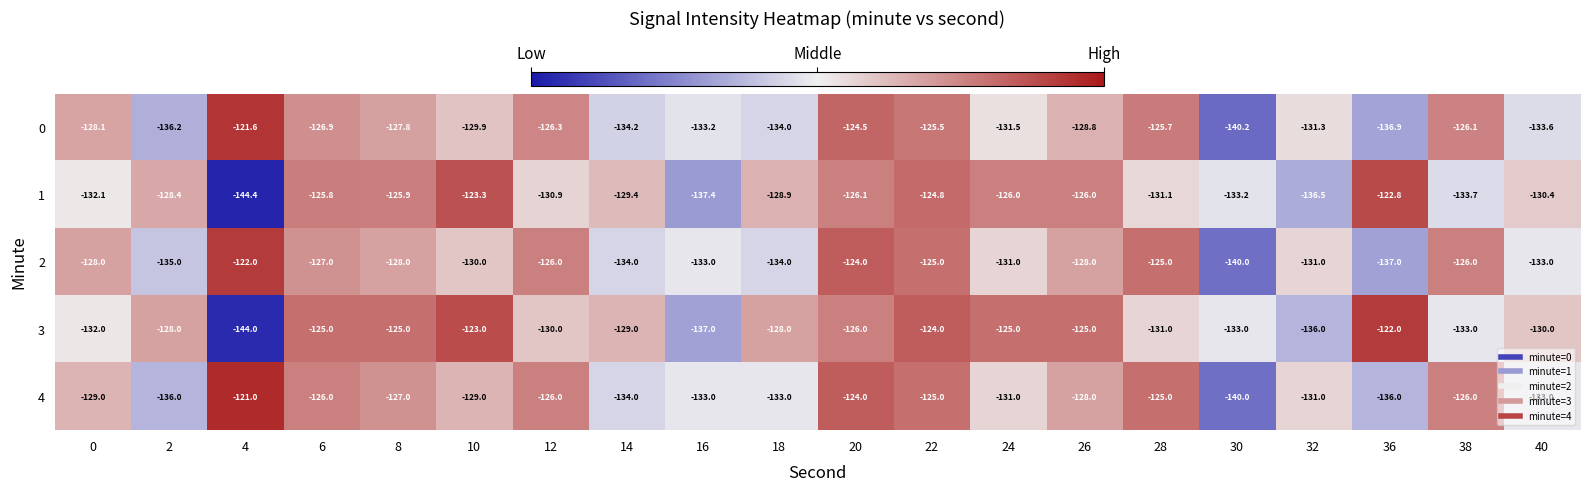

What value does the 1 series have at 0?

-132.1